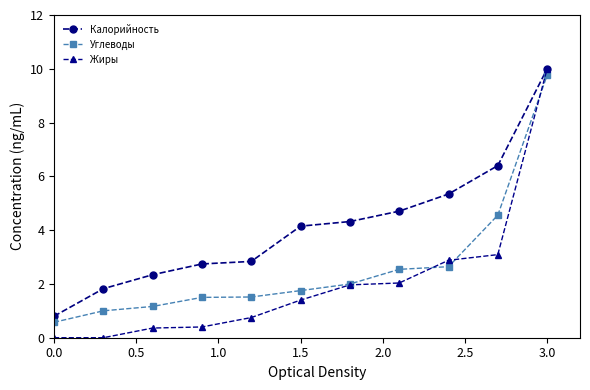

What is the value of the Калорийность point at the 3rd from the left?

2.3